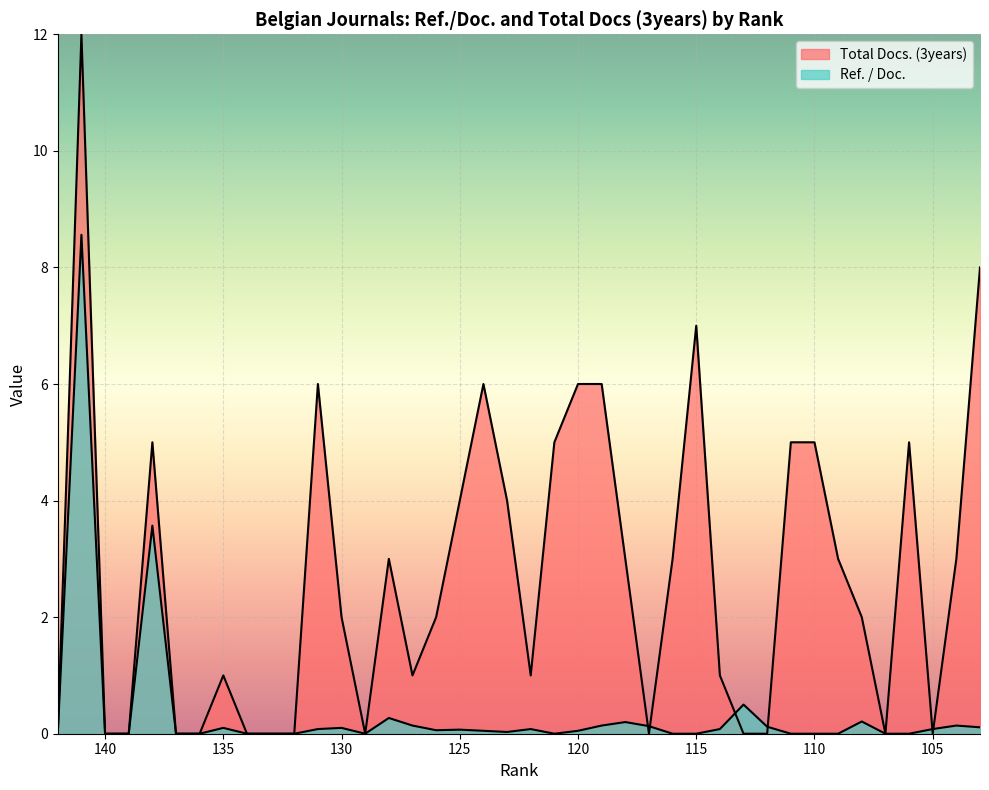

The value of Total Docs. (3years) at 117 is 0.0. True or false?

True